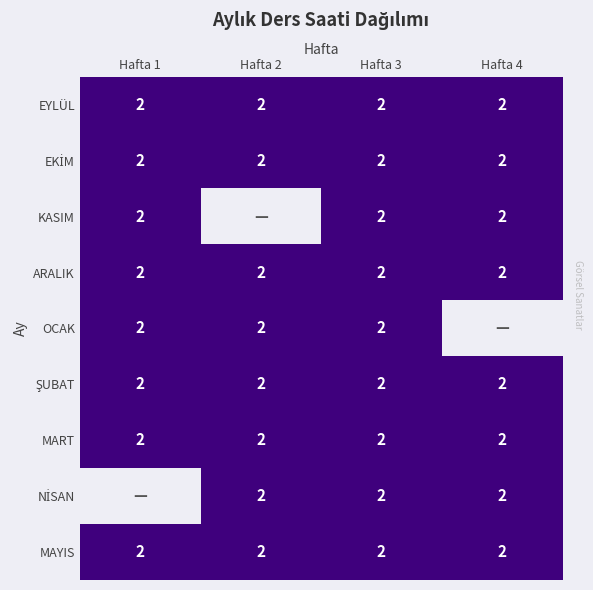

Which series has the widest spread of values?

KASIM